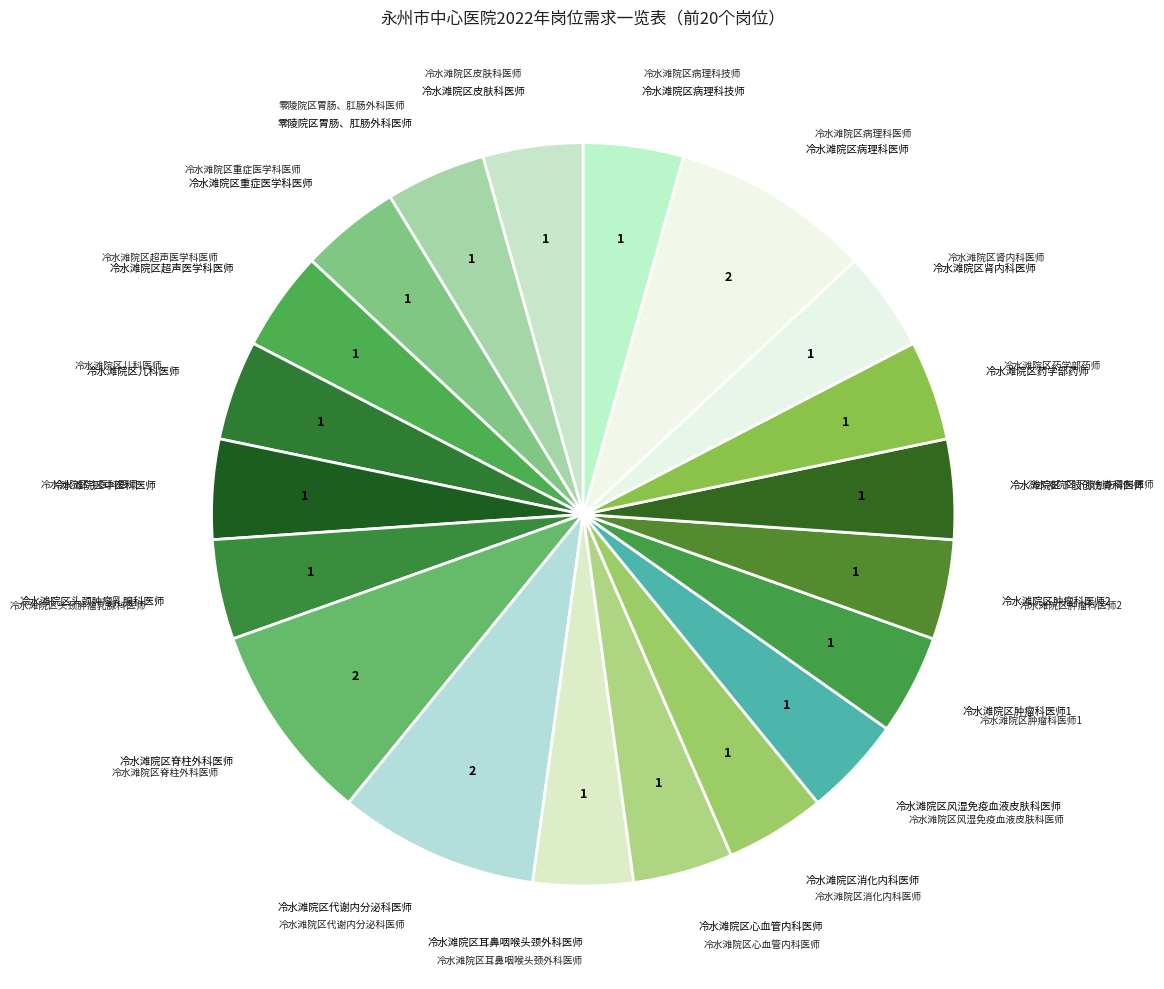

Which slice is the largest?

冷水滩院区脊柱外科医师